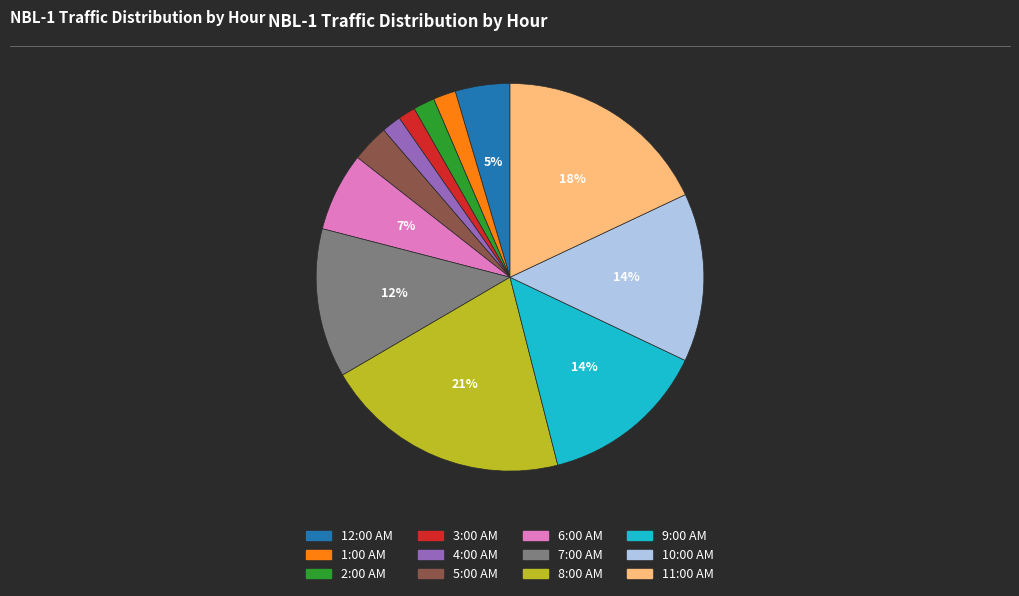

Does 3:00 AM account for over 50% of the chart?

No